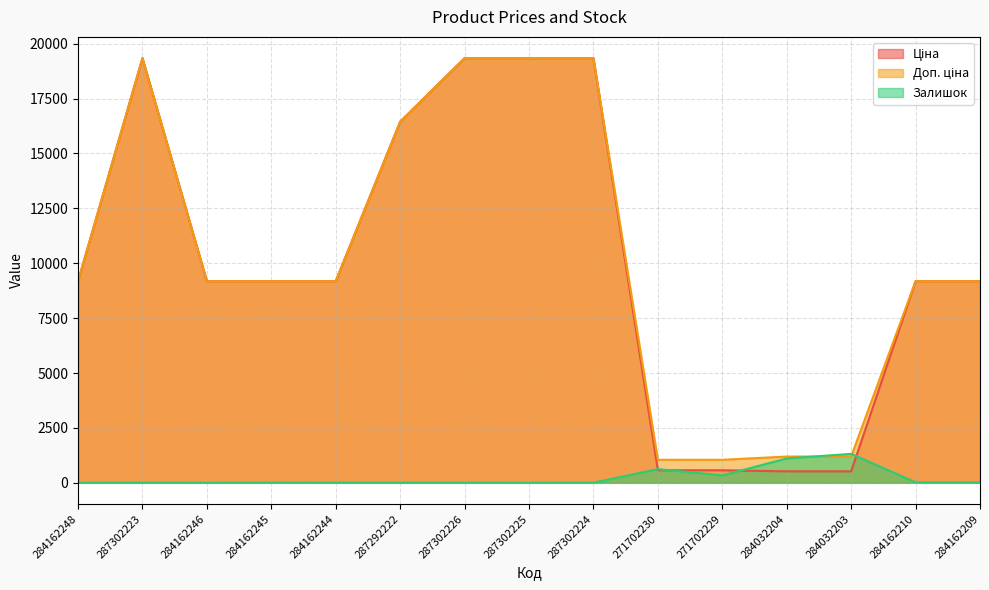

Count the number of data series in this chart.

3